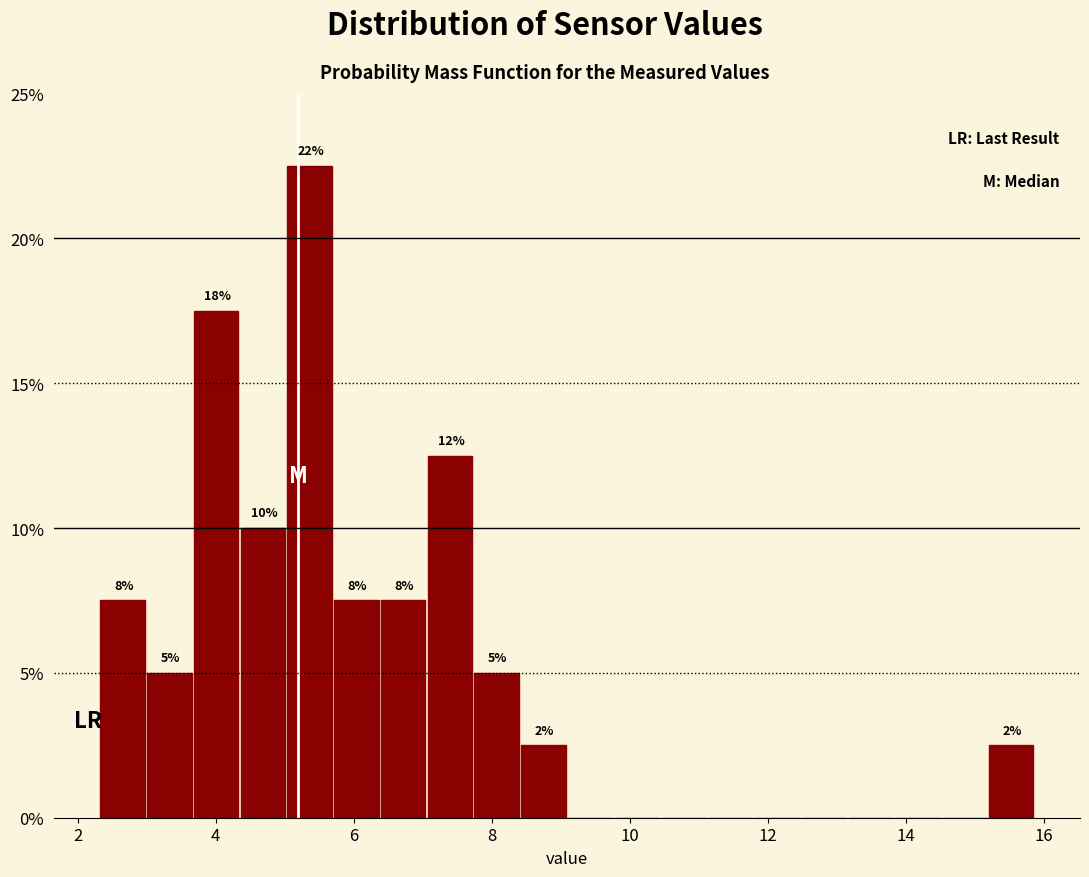

Around what value on the x-axis is the tallest bar? Give the approximate position of its centre, as read against the axis.

5.4